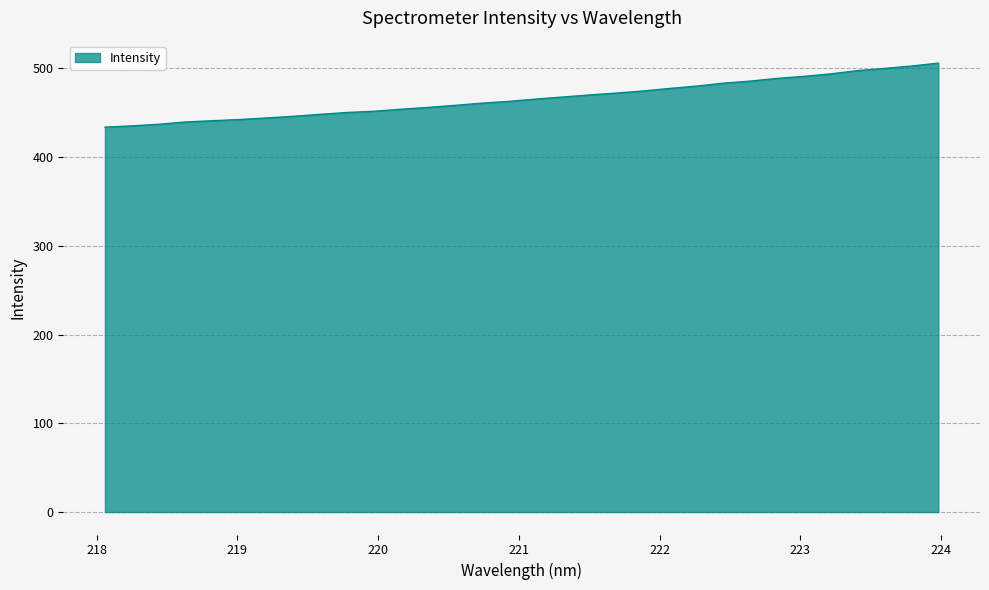

What is the maximum value shown in the chart?

505.8